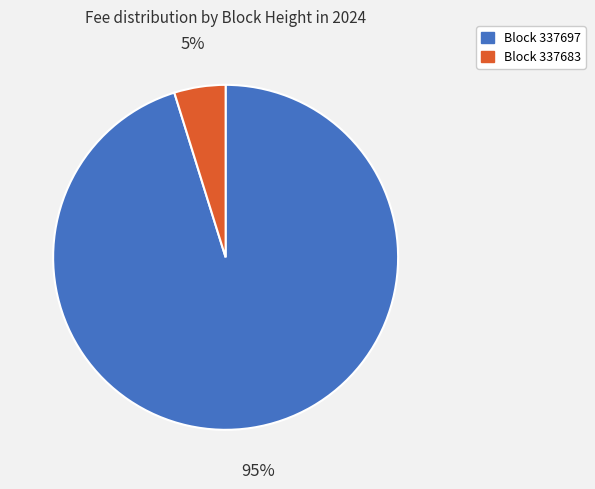

Is there a majority slice in this chart?

Yes